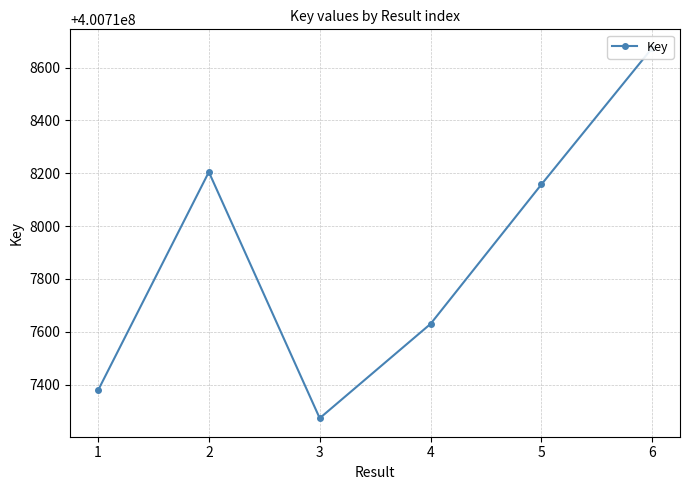

What is the difference between the values at 1 and 6?

1297